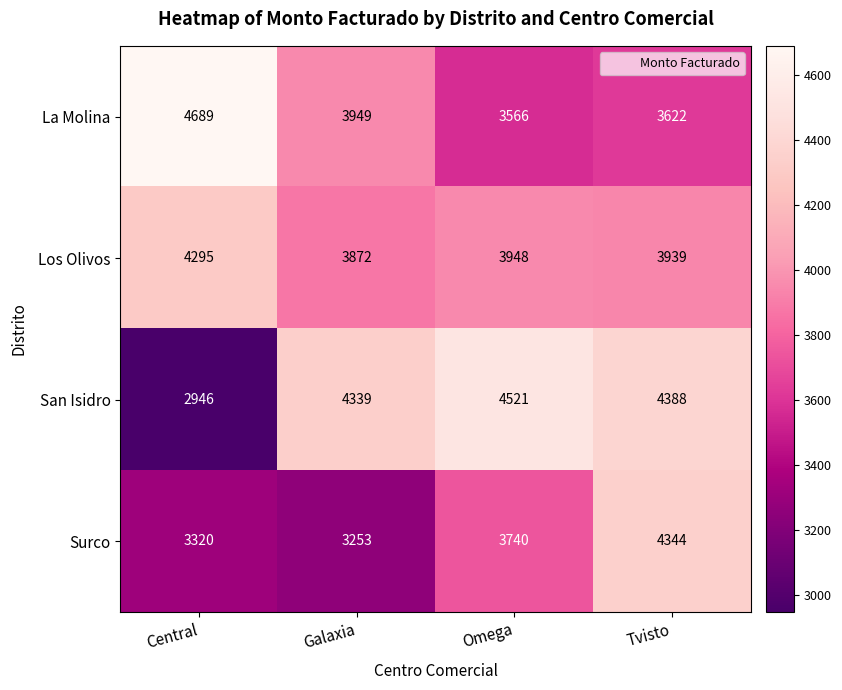

The value of Los Olivos at Tvisto is 3939. True or false?

True